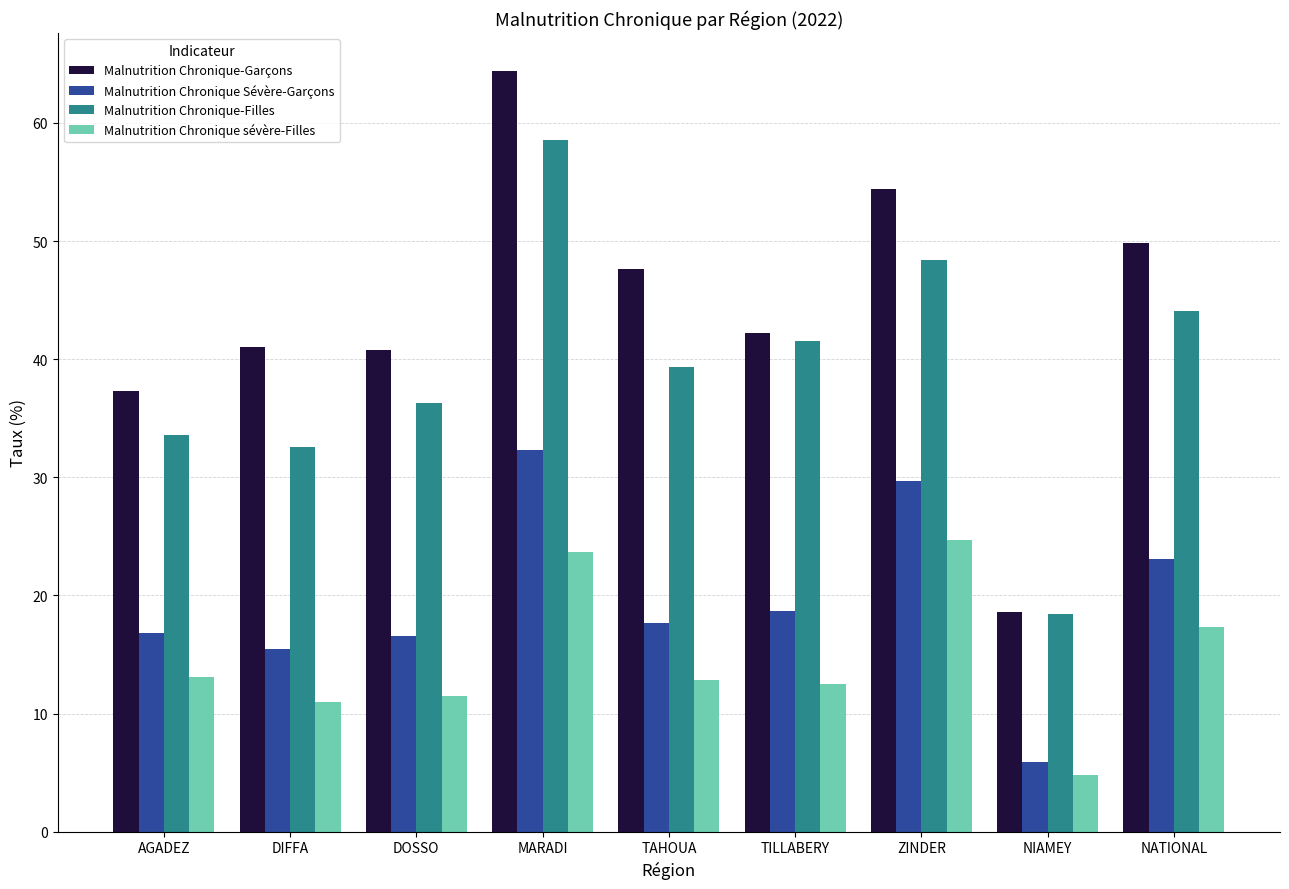

What is the spread (max minus min) of values at DOSSO?

29.3